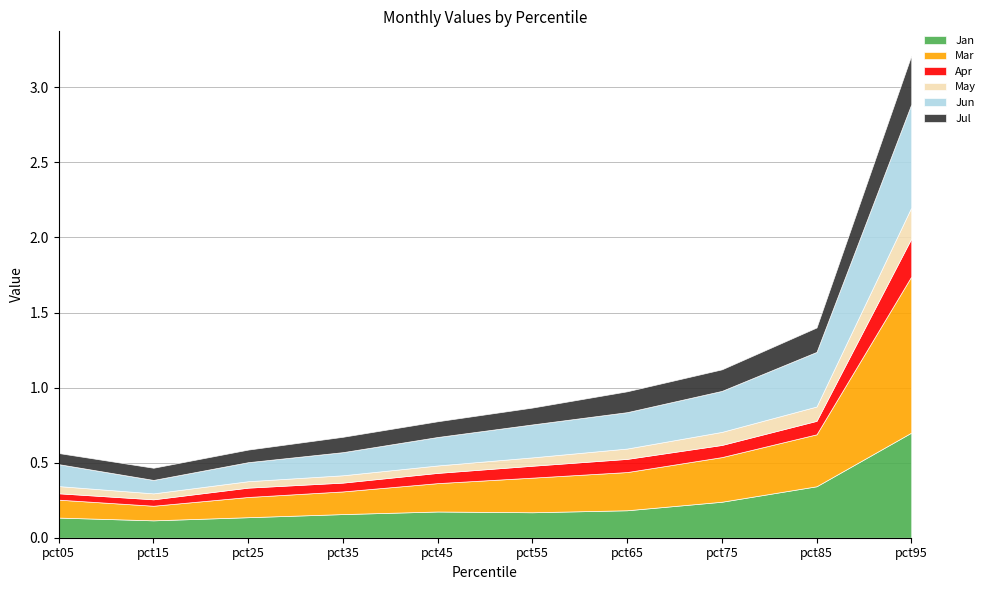

True or false: Mar and Jun intersect in this chart.

True